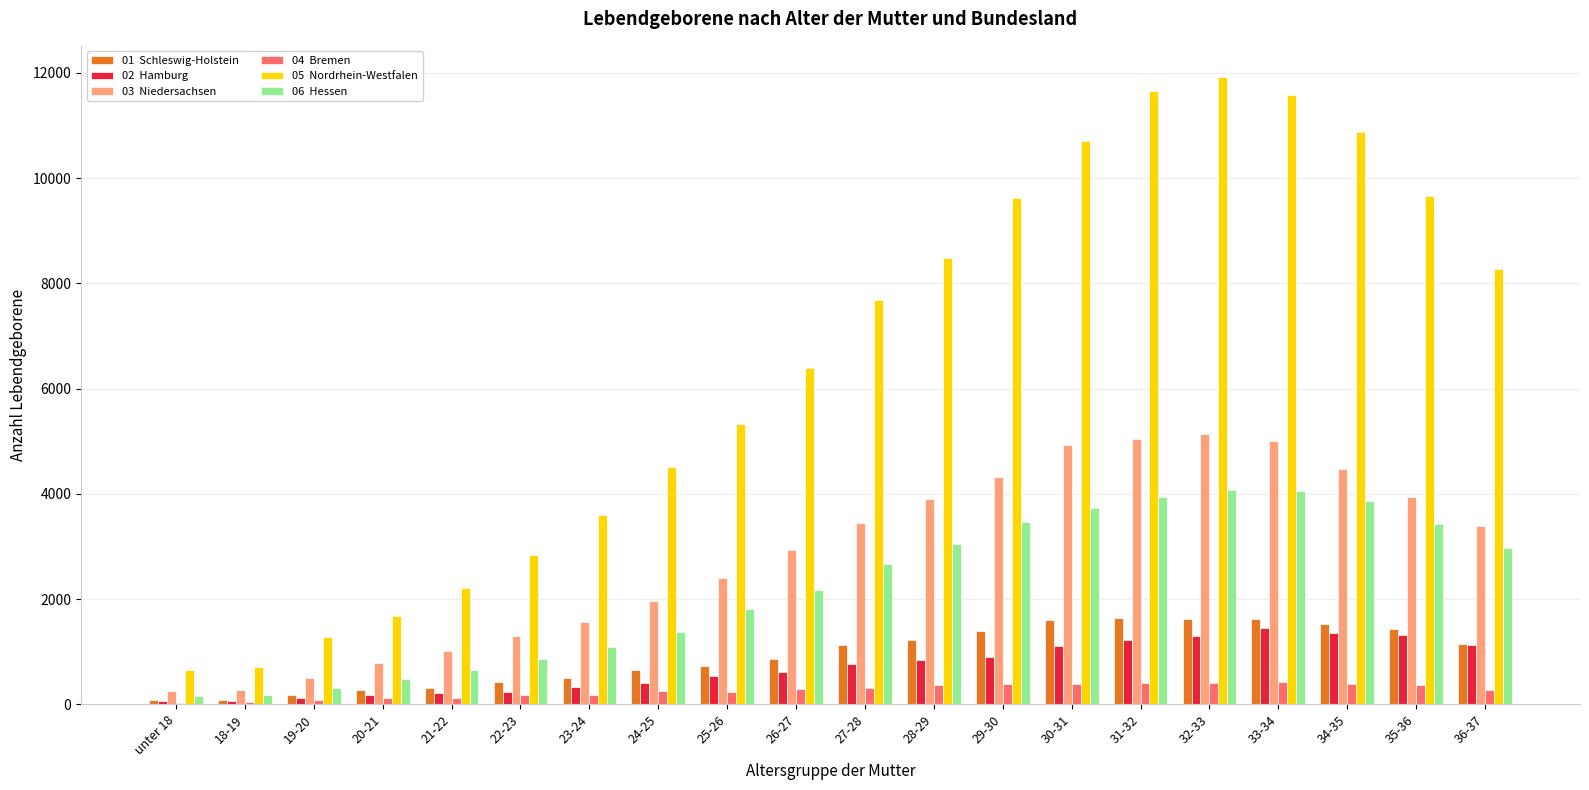

Which label corresponds to the largest value in the chart?

32-33